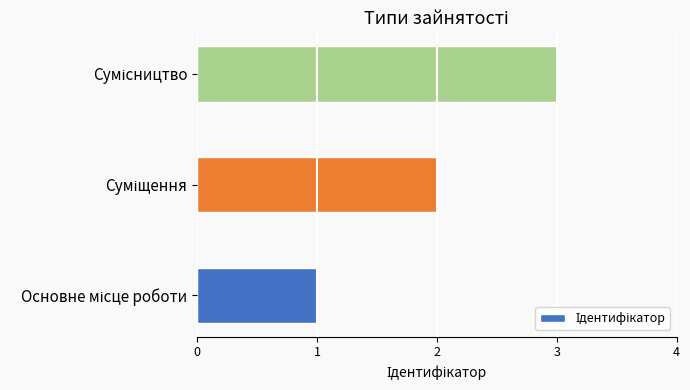

What is the difference between the maximum and minimum values?

2